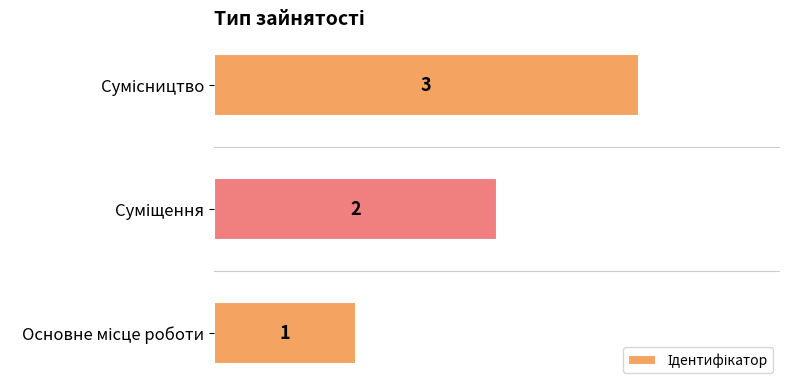

Count the number of data series in this chart.

1